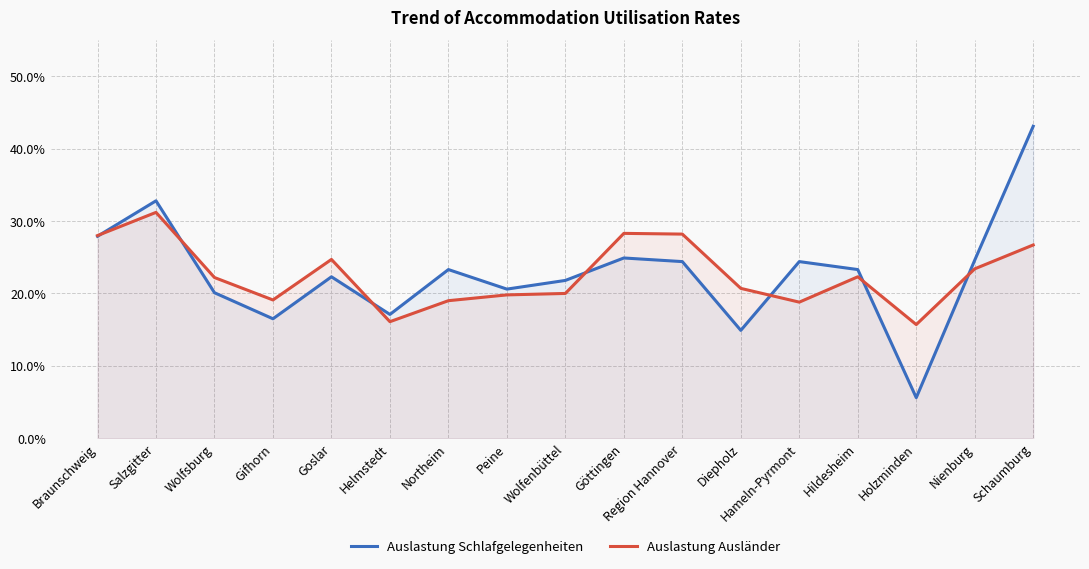

Where is Auslastung Ausländer nearest to the value 23?

Nienburg